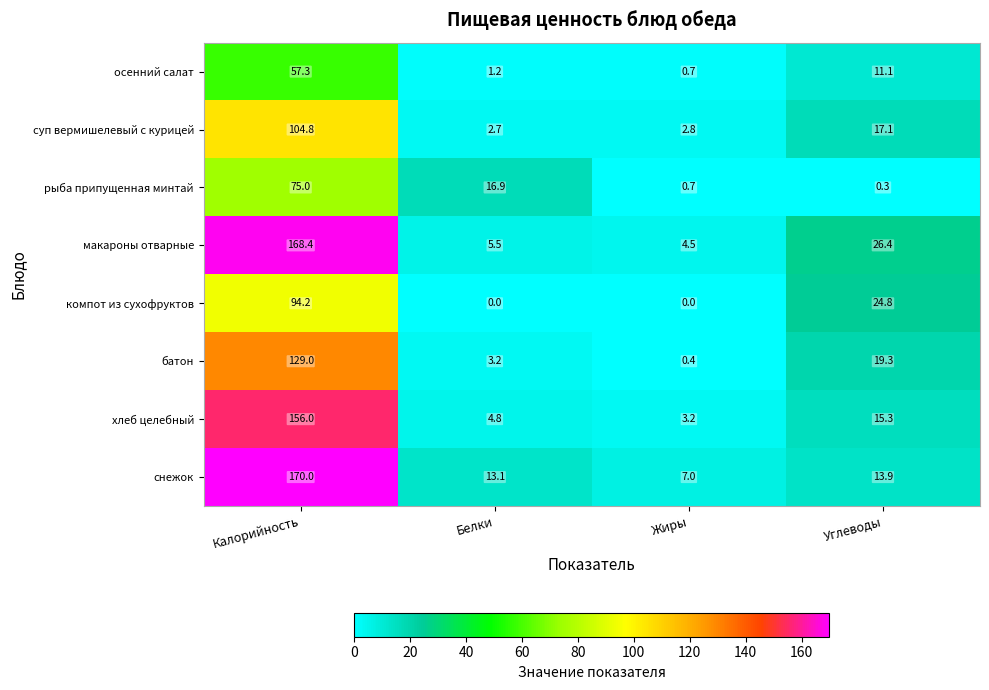

Count the number of categories in the chart.

4